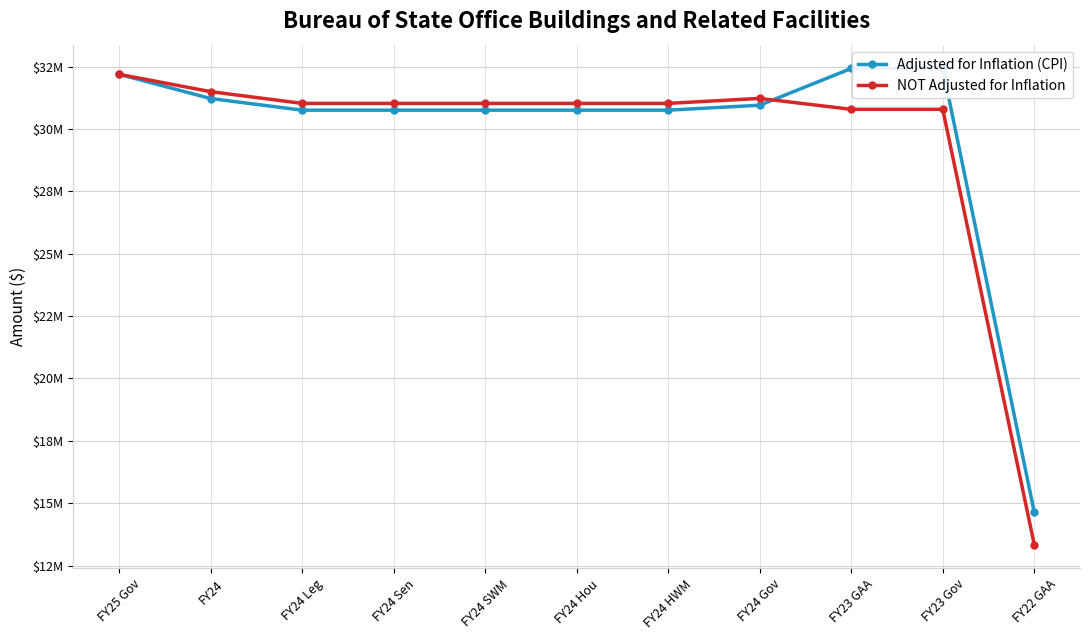

The value of NOT Adjusted for Inflation at FY24 Leg is 31027267. True or false?

True